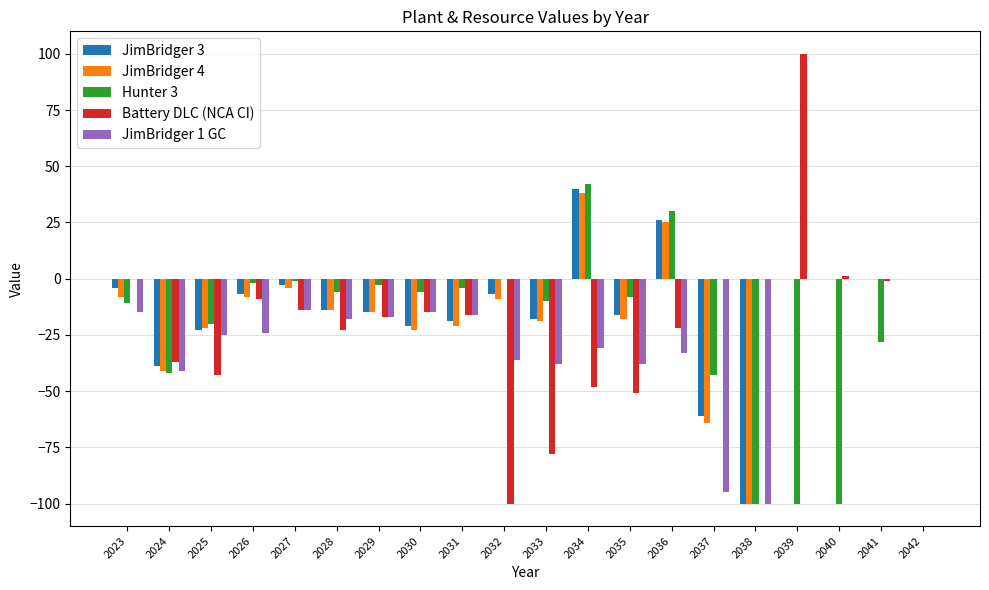

What are all the series names shown in the legend?

JimBridger 3, JimBridger 4, Hunter 3, Battery DLC (NCA CI), JimBridger 1 GC